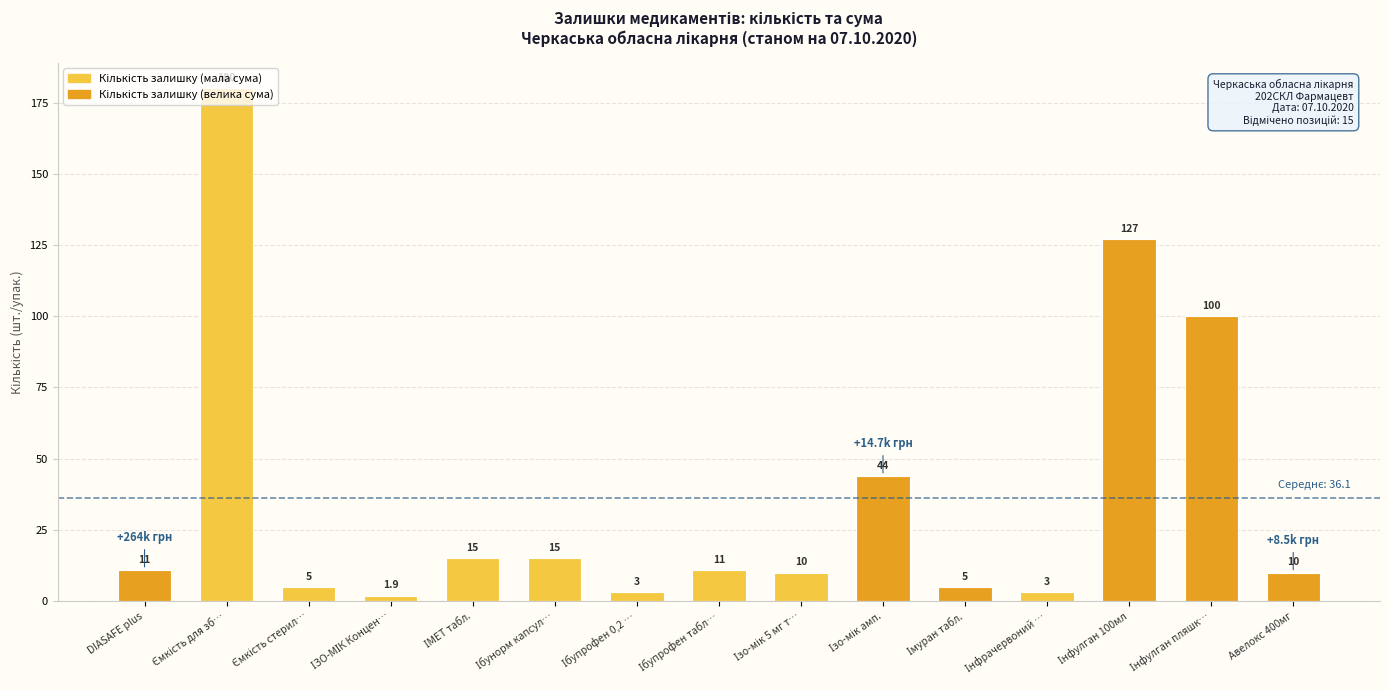

What is the average value?

36.1